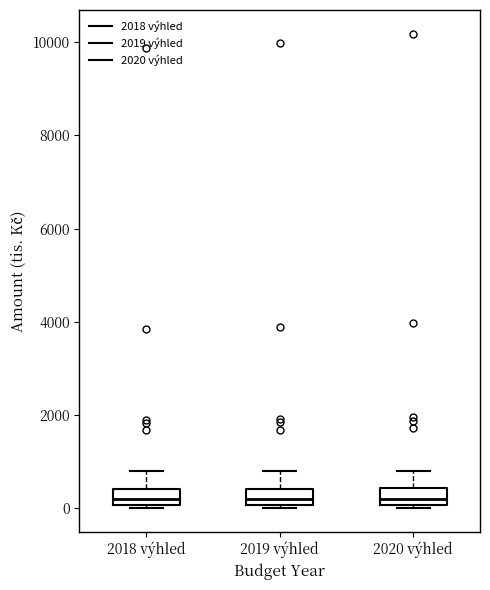

Where does the upper whisker of the box for 2020 výhled end on the y-axis? The values are not printed on the chart, so give them approximately, as read against the axis.

800